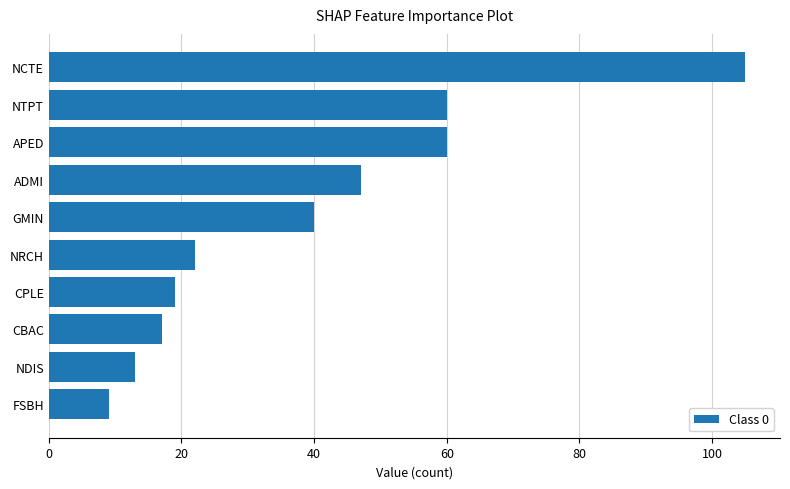

Reading bottom to top, list all the values displayed in this chart.

FSBH=9	NDIS=13	CBAC=17	CPLE=19	NRCH=22	GMIN=40	ADMI=47	APED=60	NTPT=60	NCTE=105